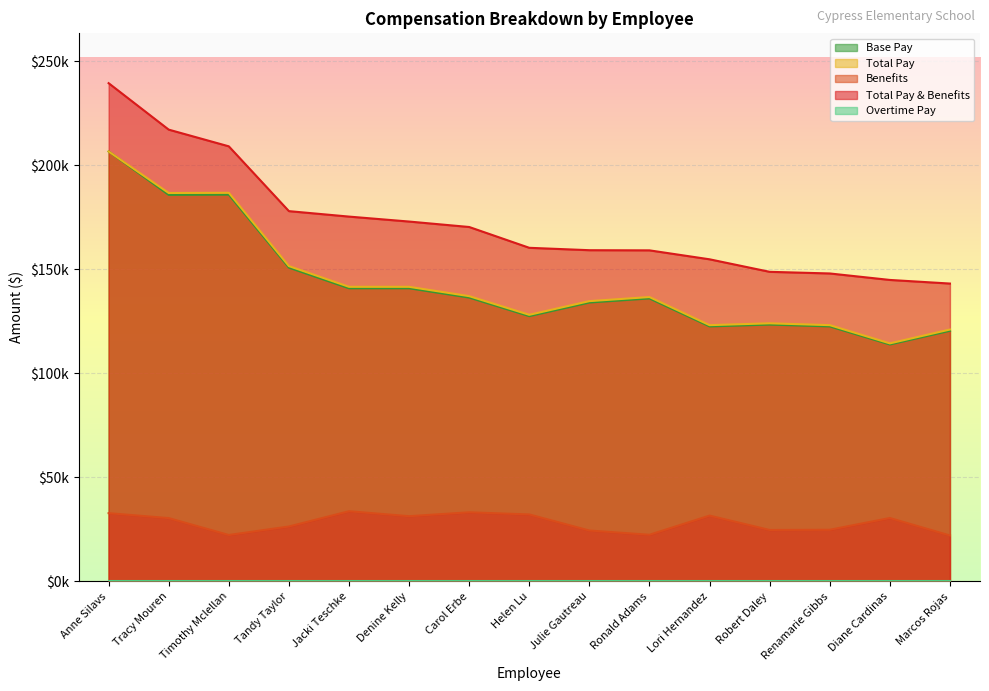

Between Tandy Taylor and Helen Lu, which is larger?

Tandy Taylor